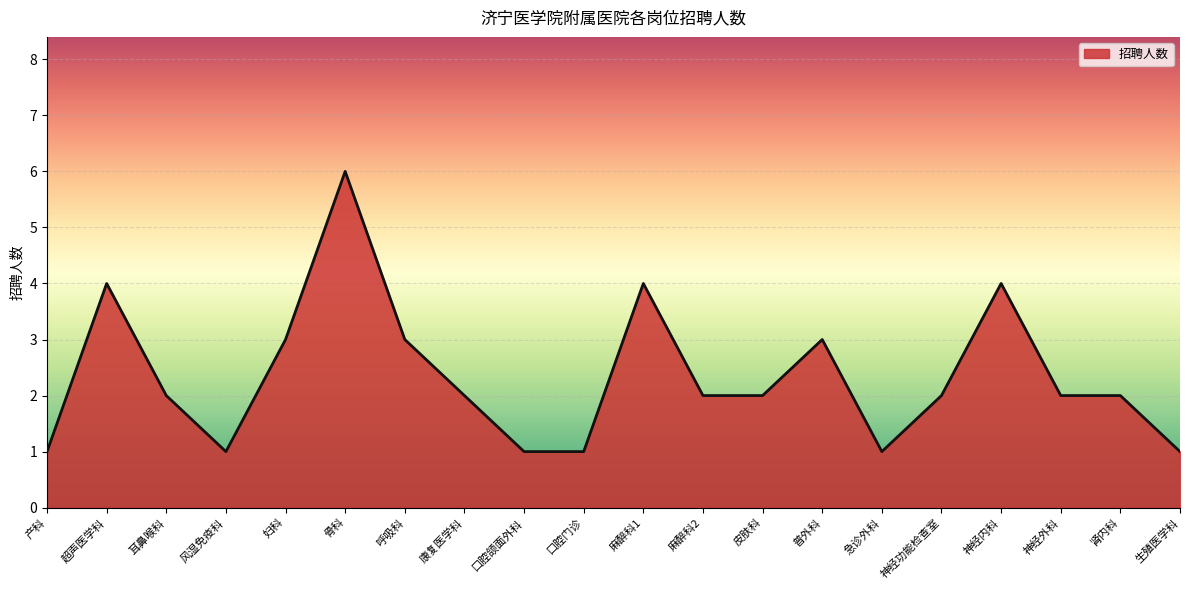

Where does the data first go above 2?

超声医学科